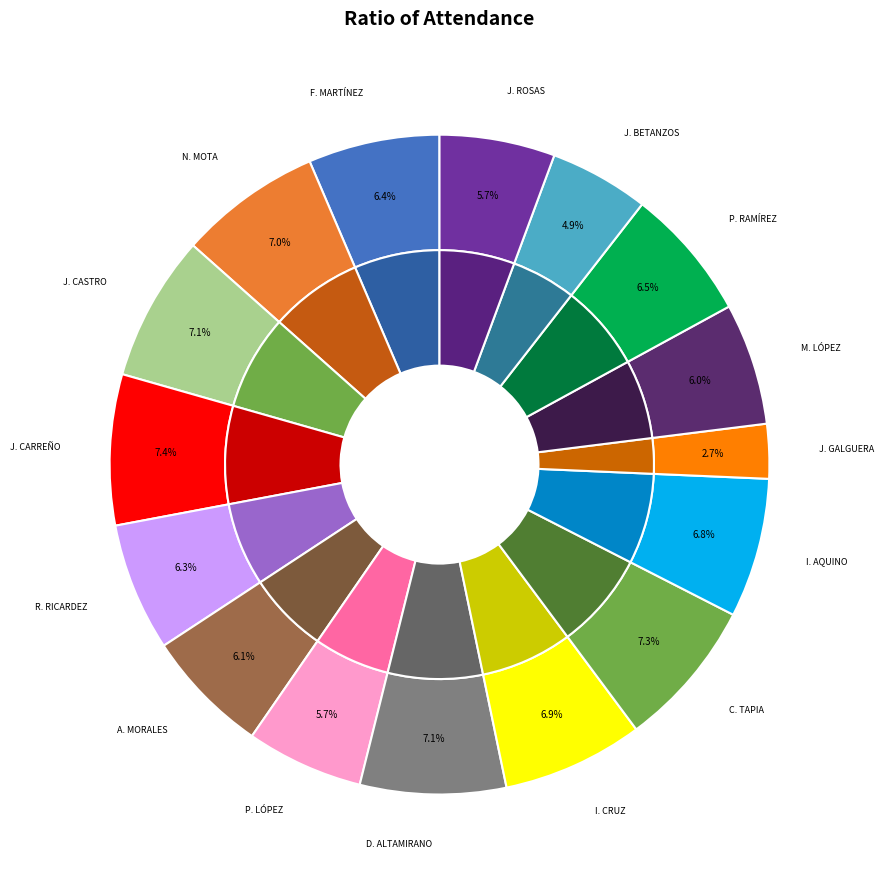

To the nearest percent, what is the combined percentage of C. DEYANIRA ALTAMIRANO GÓMEZ and C. MIRNA LÓPEZ TORRES?

13%